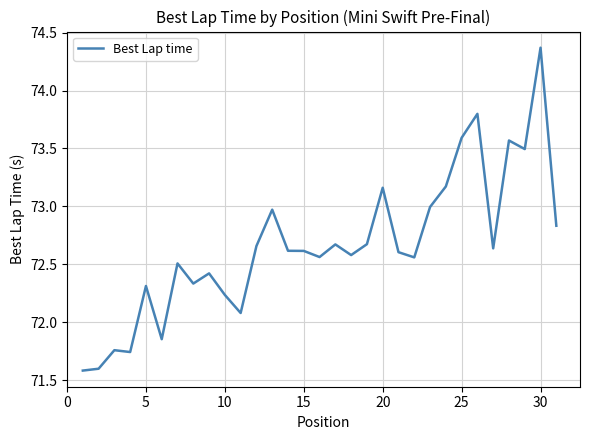

What is the difference between the maximum and minimum values?

2.8